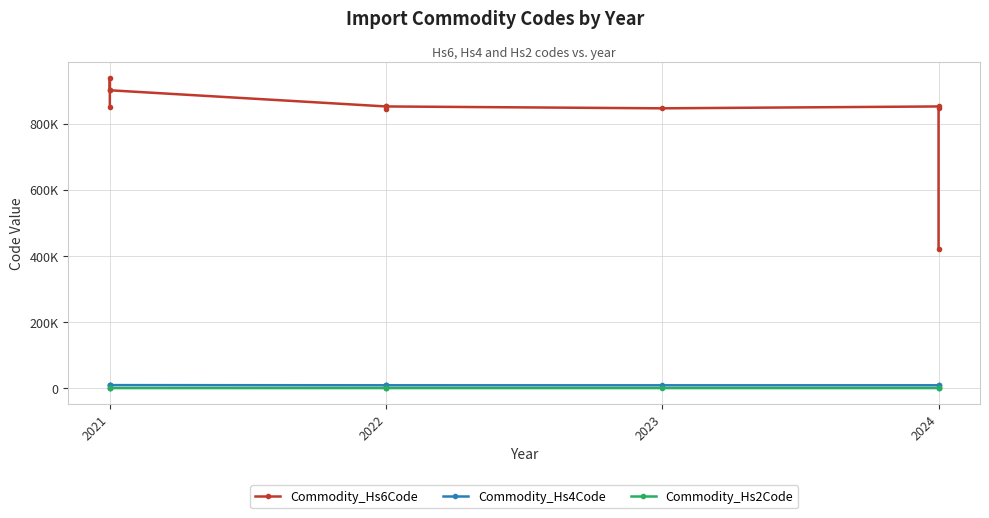

What is the difference between the maximum and minimum values in the Commodity_Hs2Code series?

52